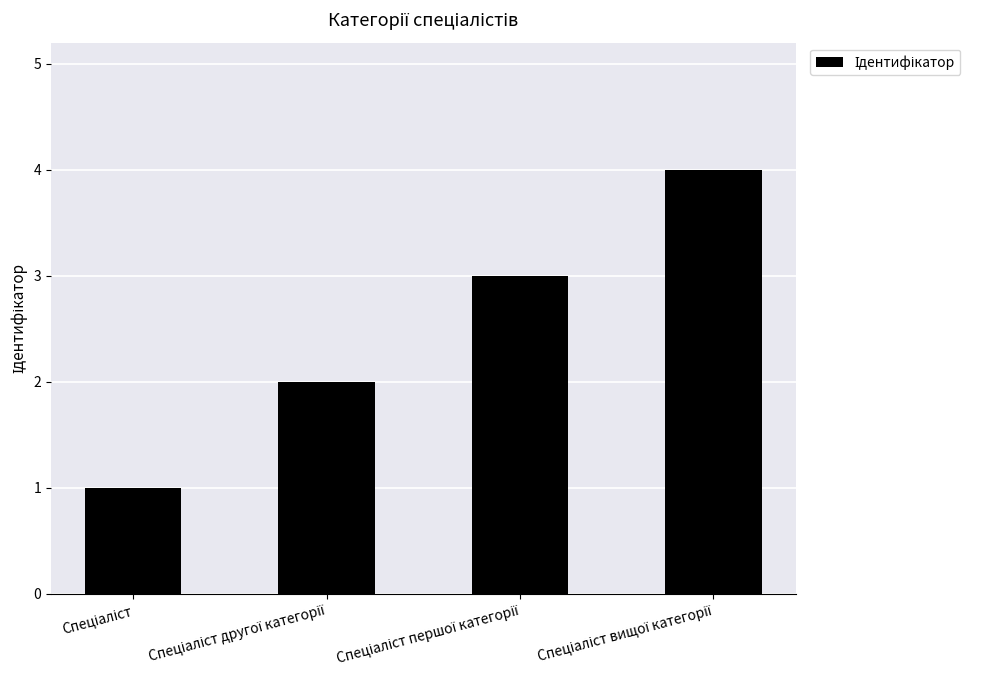

What is the difference between the maximum and minimum values?

3